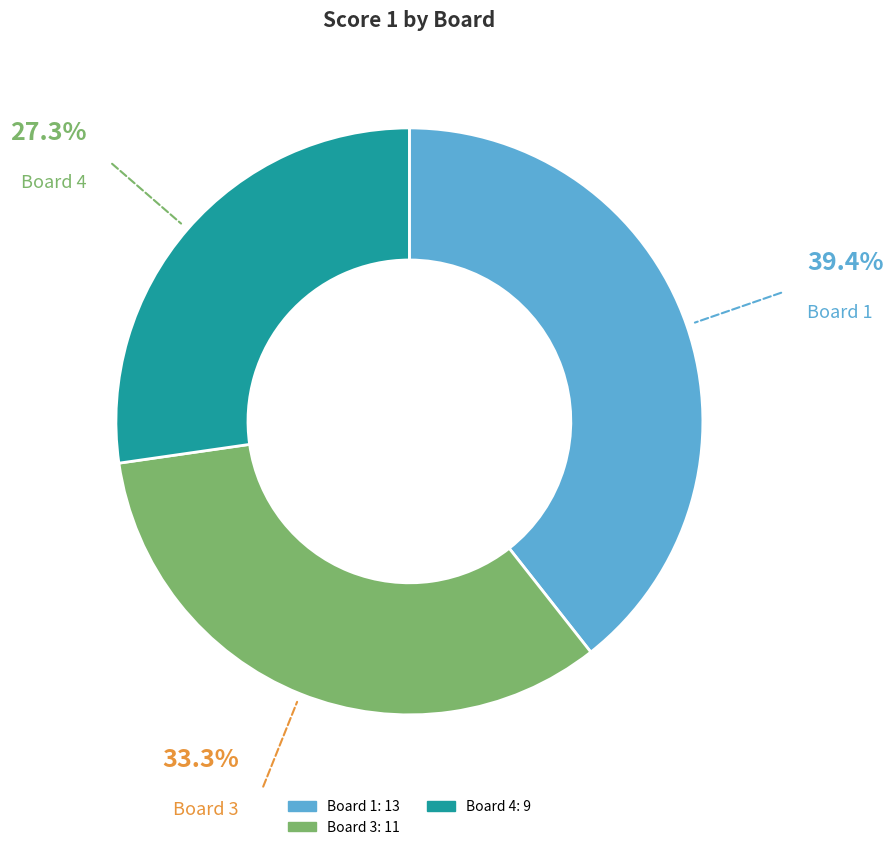

To the nearest percent, what is the average slice percentage?

33%